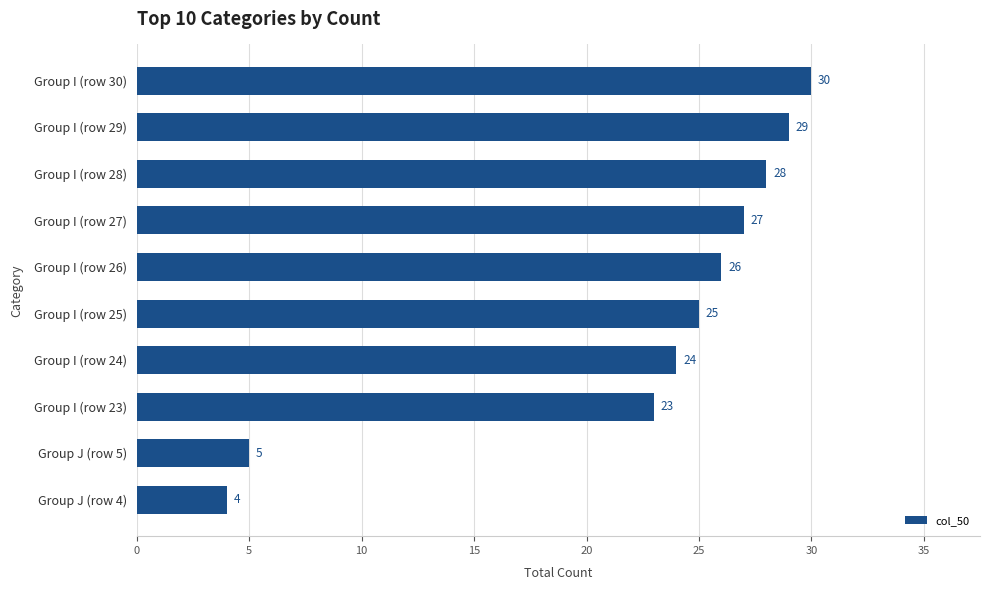

What is the label of the 5th bar from the bottom?

Group I (row 25)